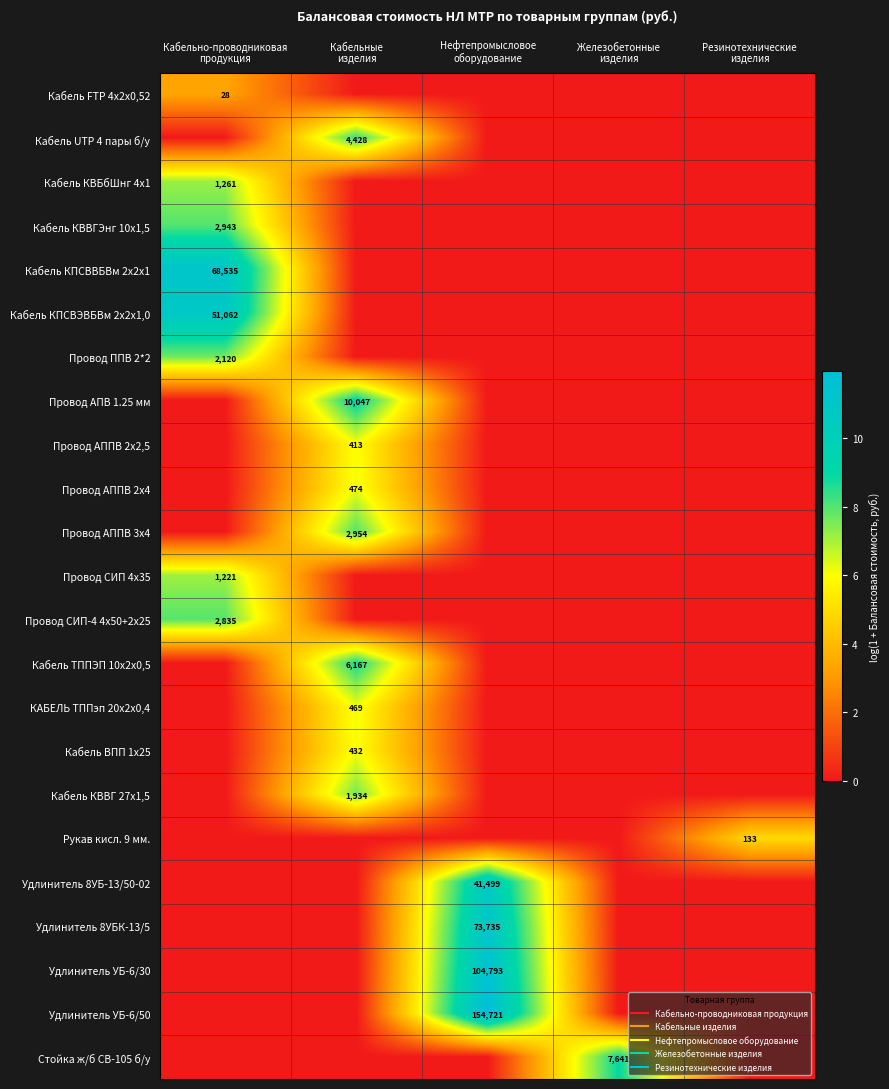

Is the value of Удлинитель УБ-6/30 at Кабельно-проводниковая продукция greater than the value of Провод АПВ 1.25 мм at Резинотехнические изделия?

No